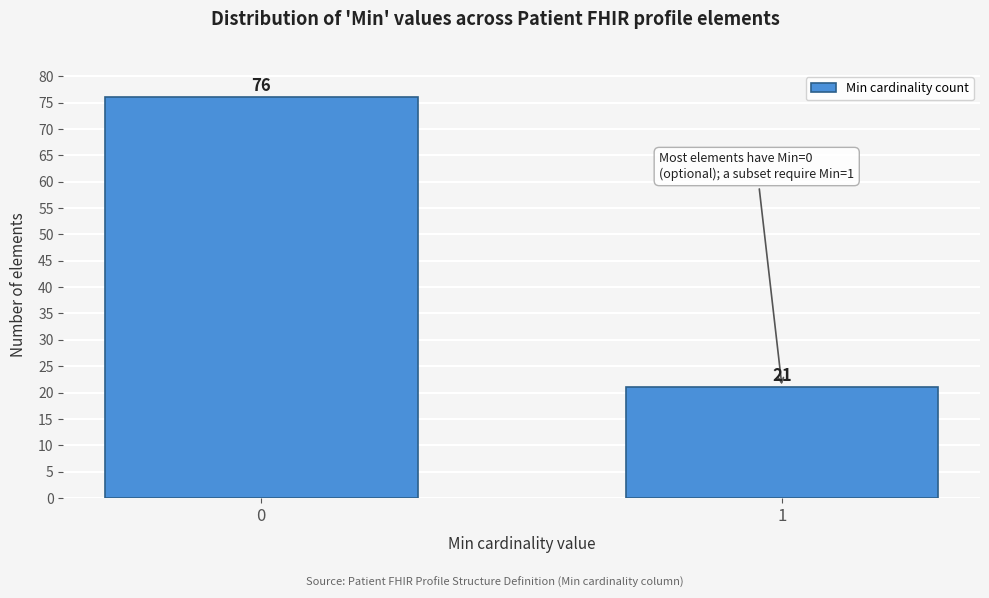

Reading left to right, what are all the values shown in this chart?

76	21